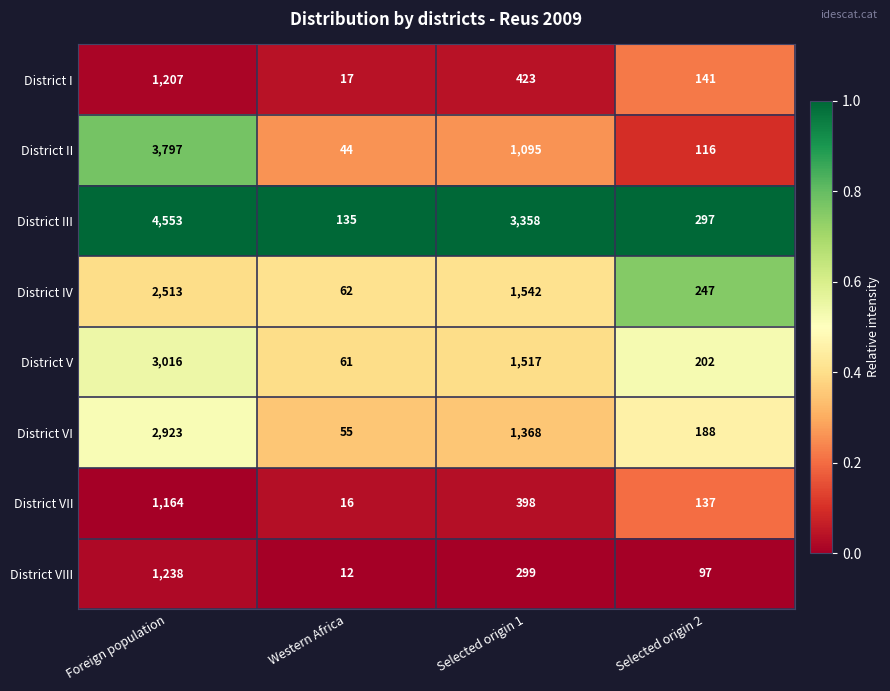

What is the difference between the second highest and second lowest values in the District II series?

979